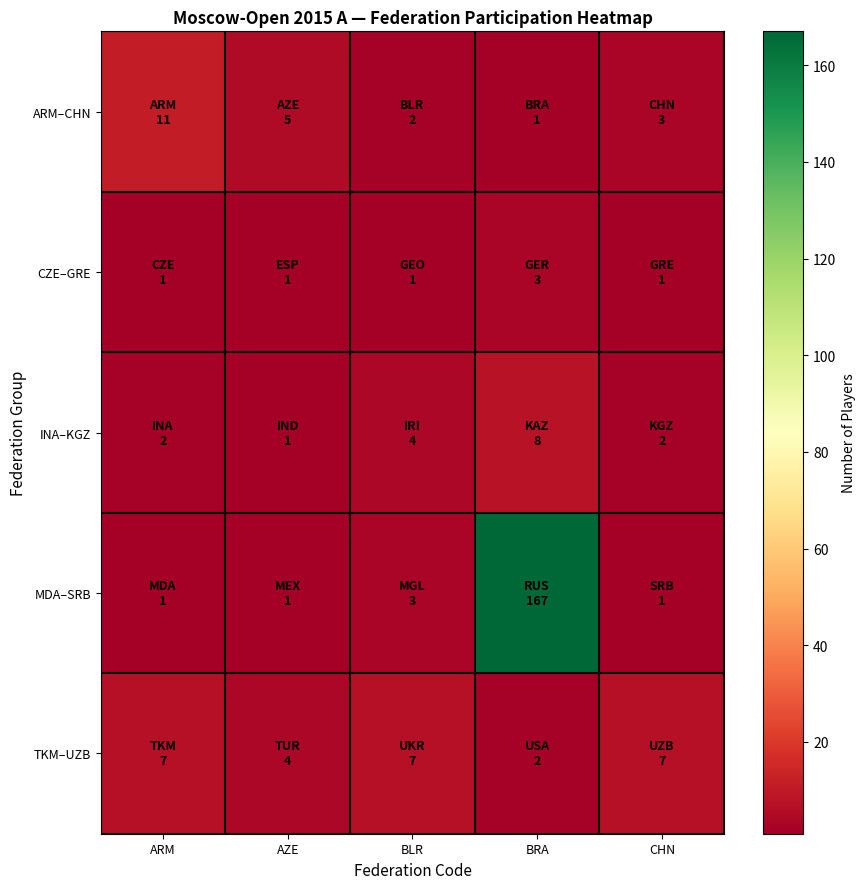

What is the smallest value displayed?

1